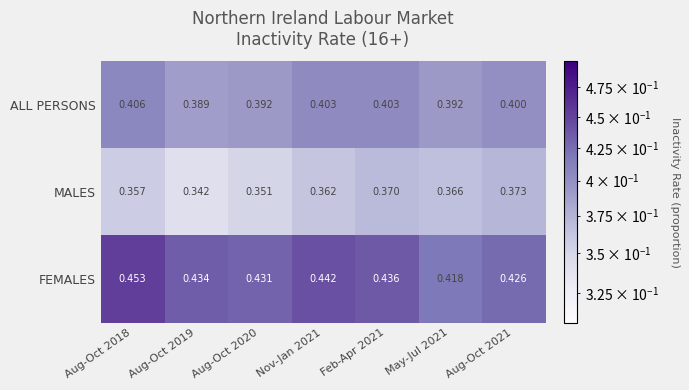

Which series changed the most between Aug-Oct 2019 and Aug-Oct 2021?

MALES